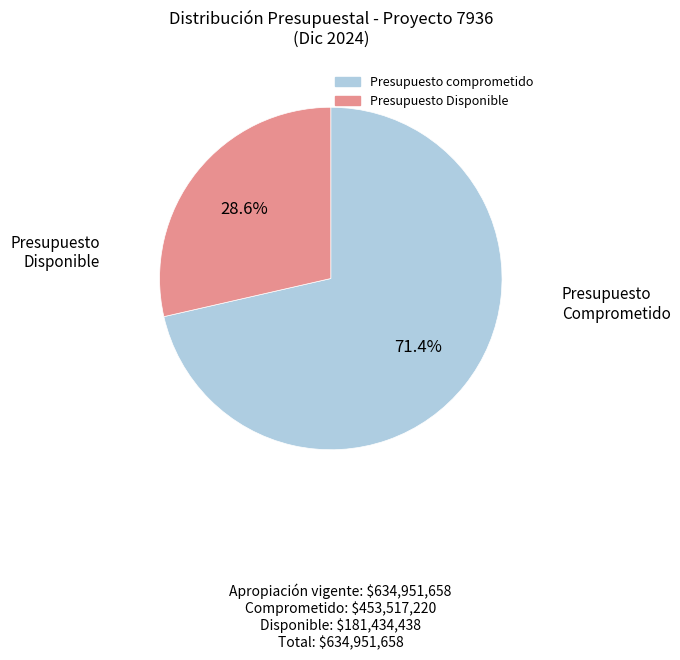

What percentage is NOT represented by Presupuesto Disponible?

71.4%